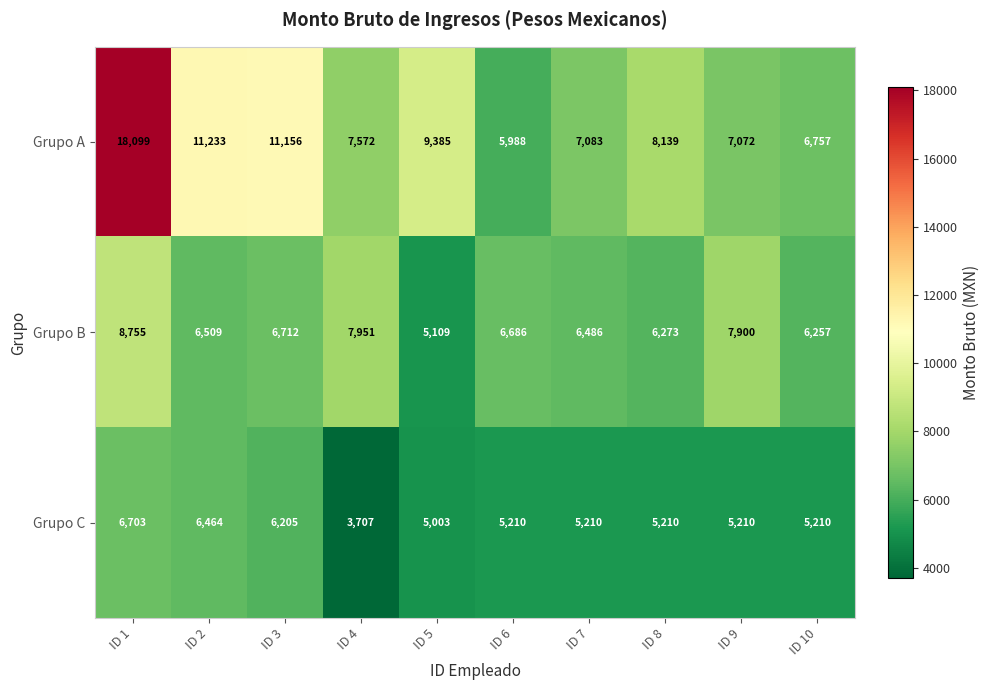

How many categories are shown in the chart?

10